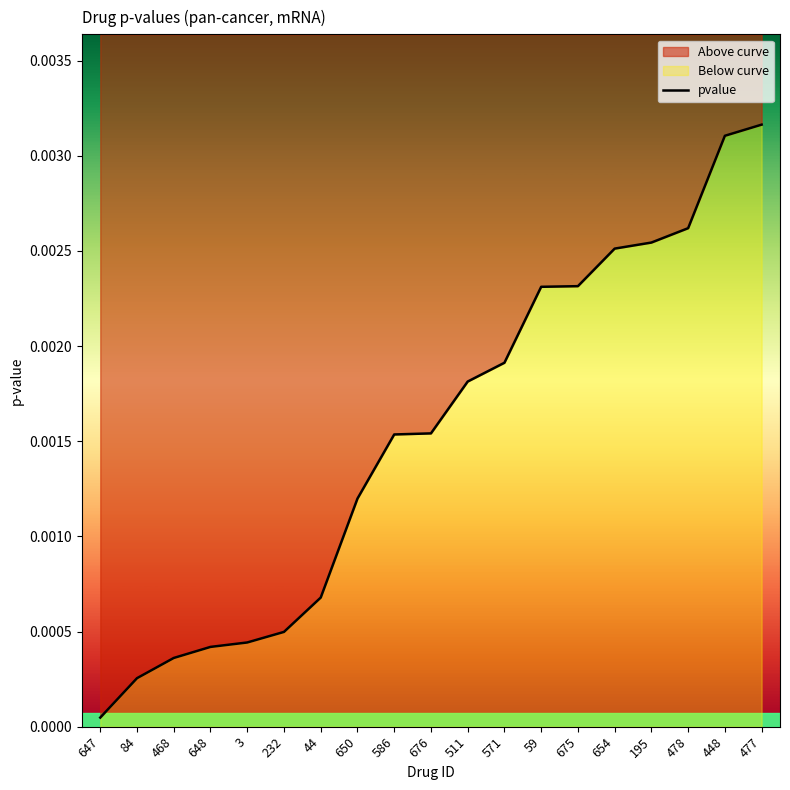

True or false: the data shows 0.0 at 232.

False